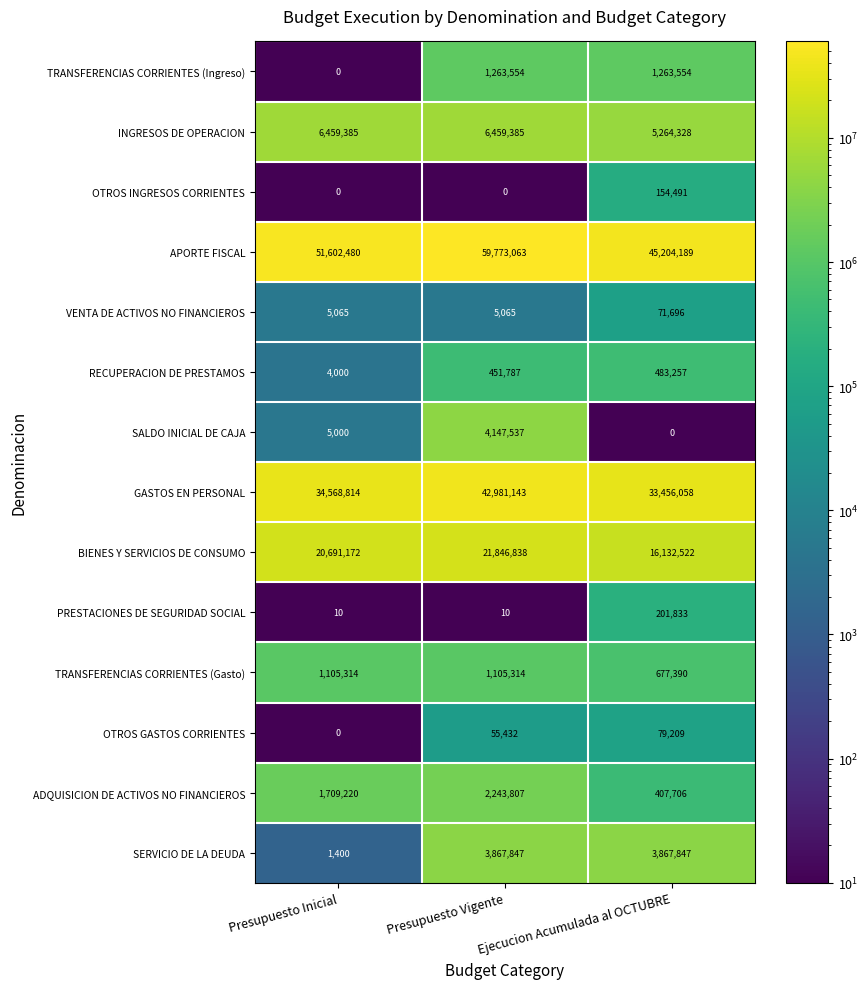

What is the highest value of the PRESTACIONES DE SEGURIDAD SOCIAL series?

201833